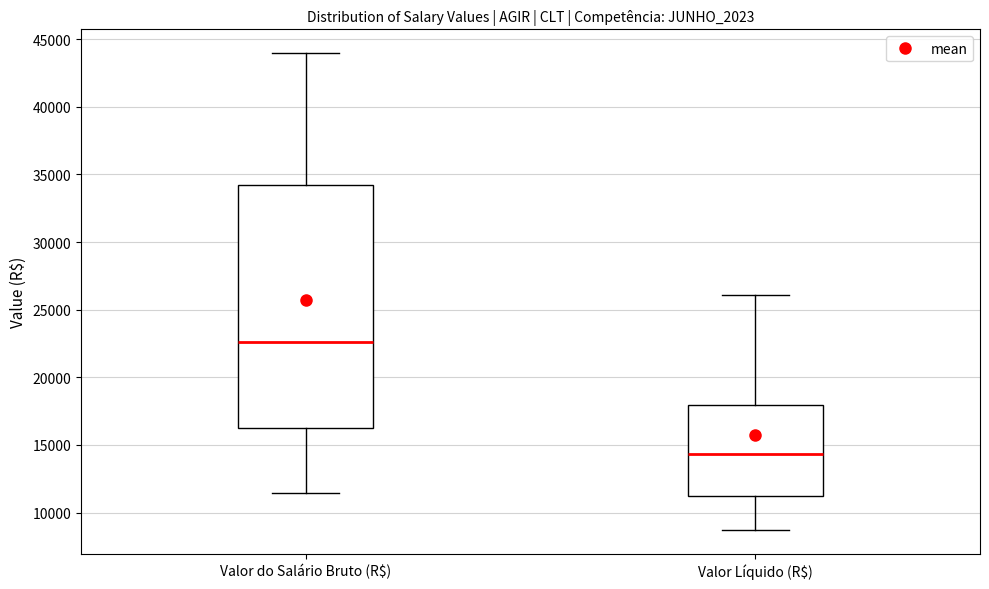

Comparing the boxes themselves (not the whiskers), which one is the tallest?

Valor do Salário Bruto (R$)